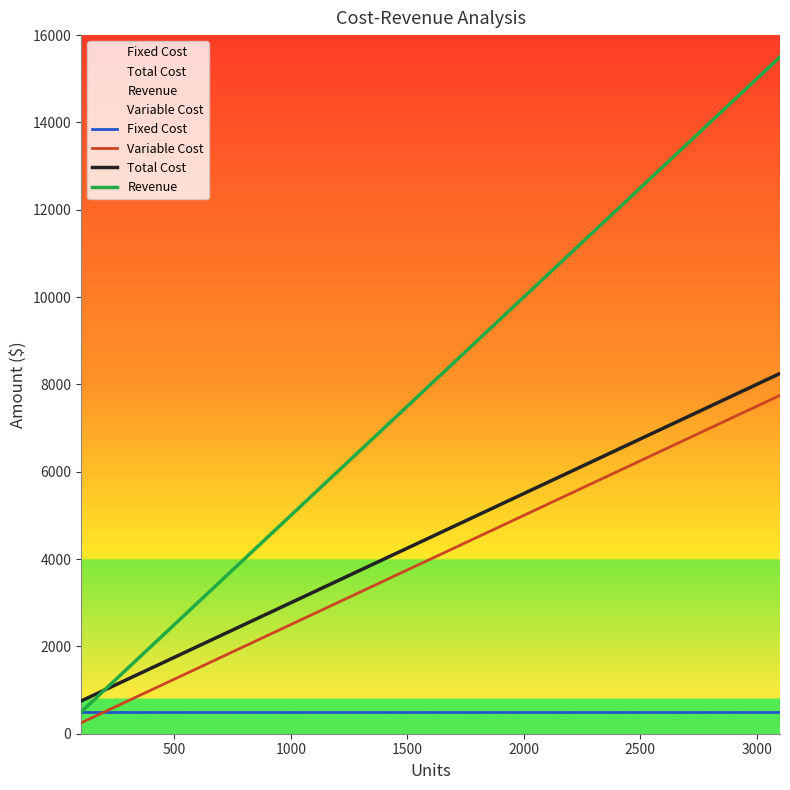

True or false: Variable Cost and Total Cost intersect in this chart.

False